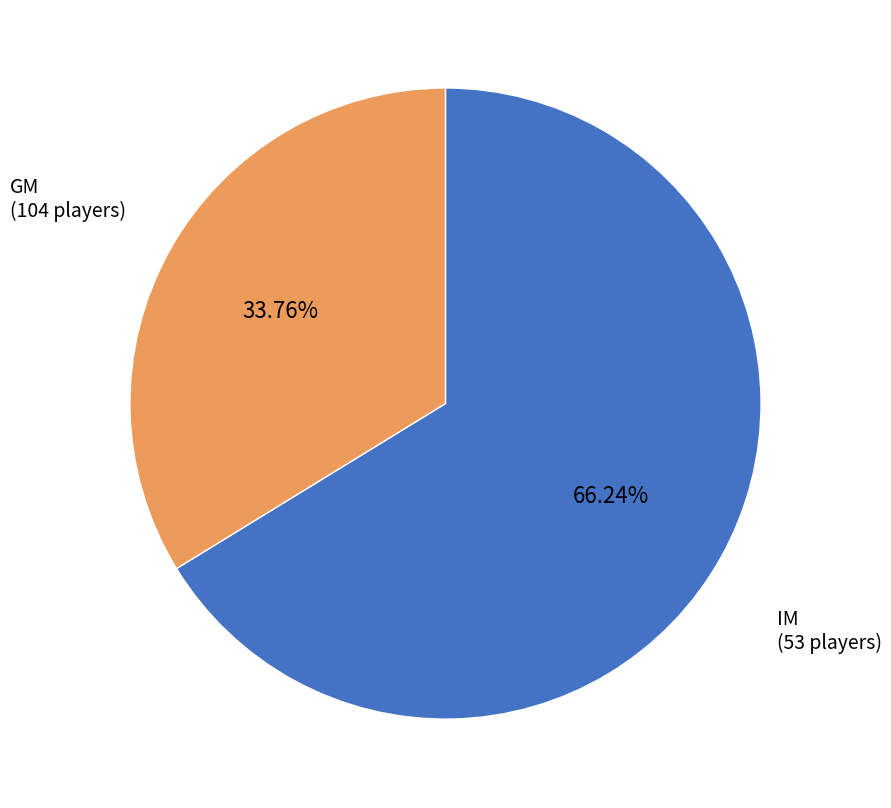

To the nearest percent, what portion does GM represent?

66%